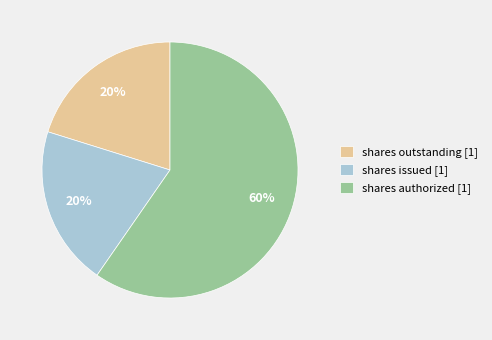

Does any single category account for the majority?

Yes